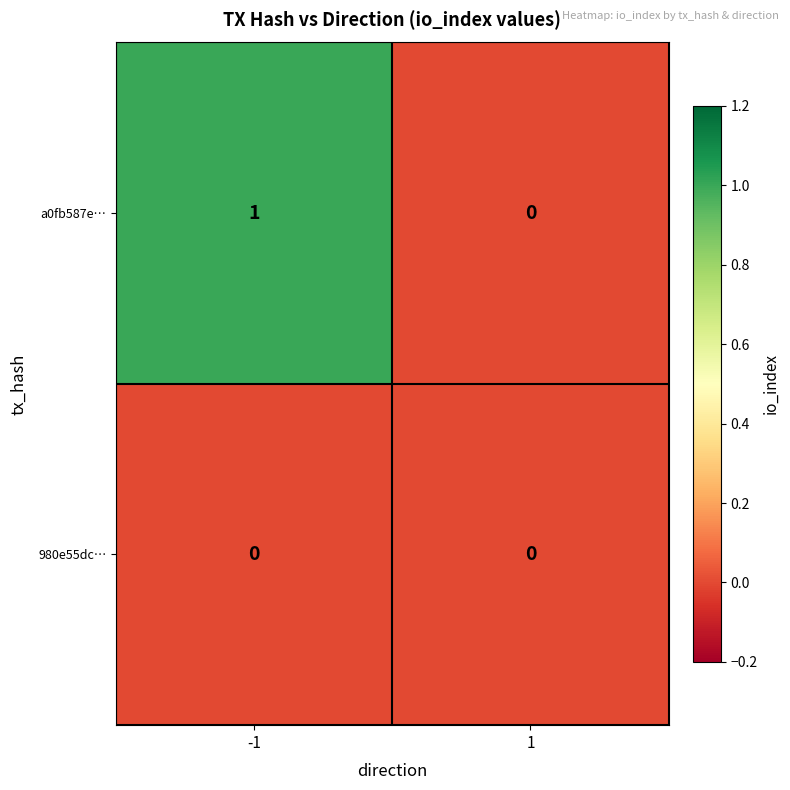

List the labels in order of a0fb587e… value, largest first.

-1, 1